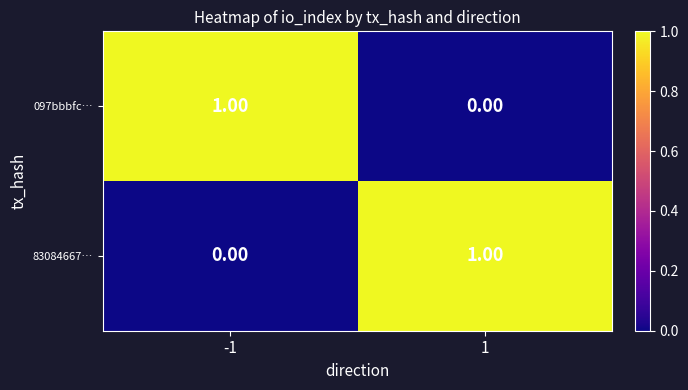

Is the value of 83084667… at -1 greater than the value of 097bbbfc… at -1?

No